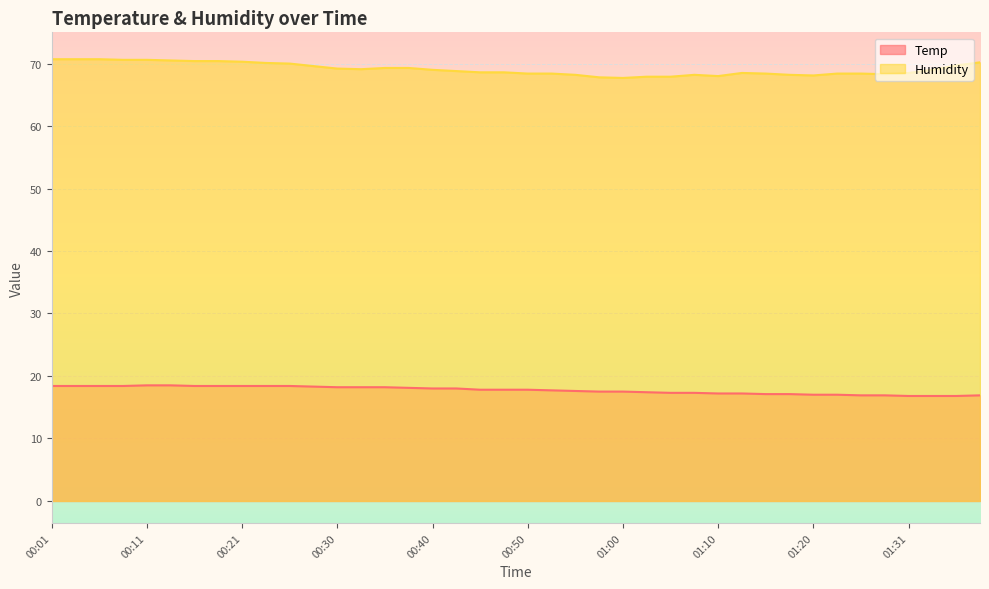

True or false: Humidity has a value of 68.2 at 00:55.

True